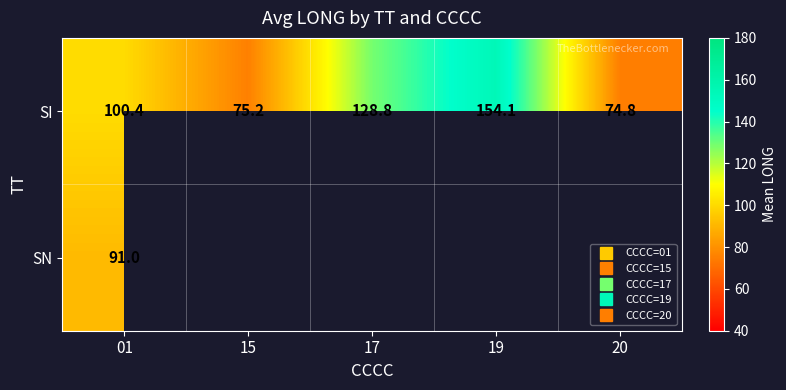

Rank the series by their maximum value, from highest to lowest.

SI, SN